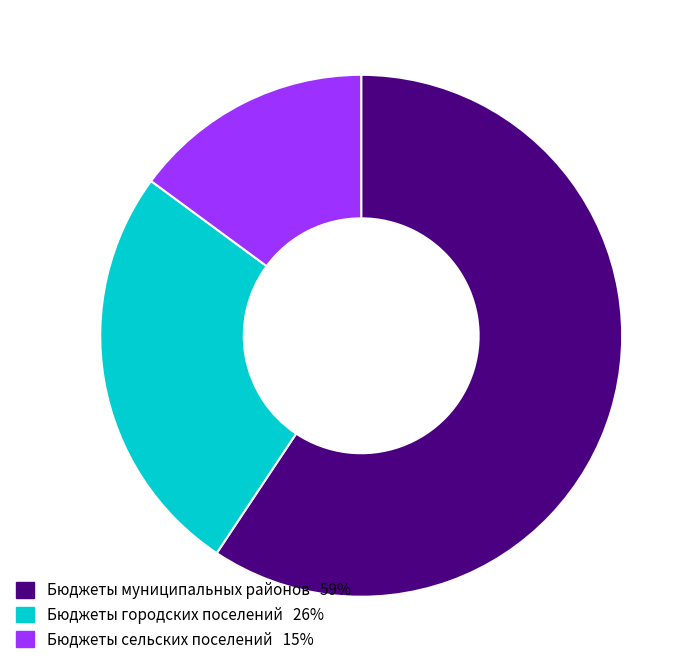

Is it true that Бюджеты сельских поселений is 15% of the pie?

True